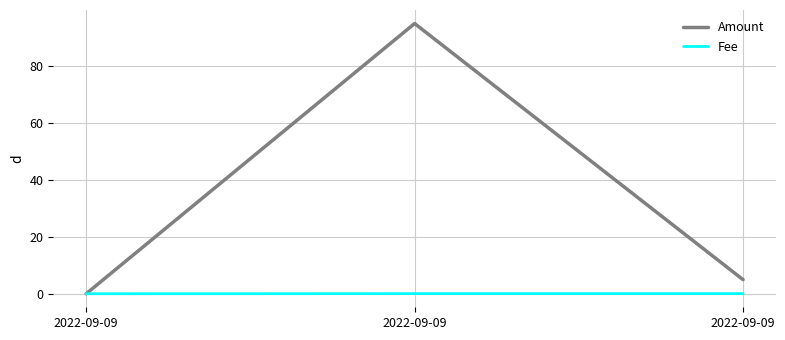

Between 2022-09-09 and 2022-09-09, which is larger?

2022-09-09